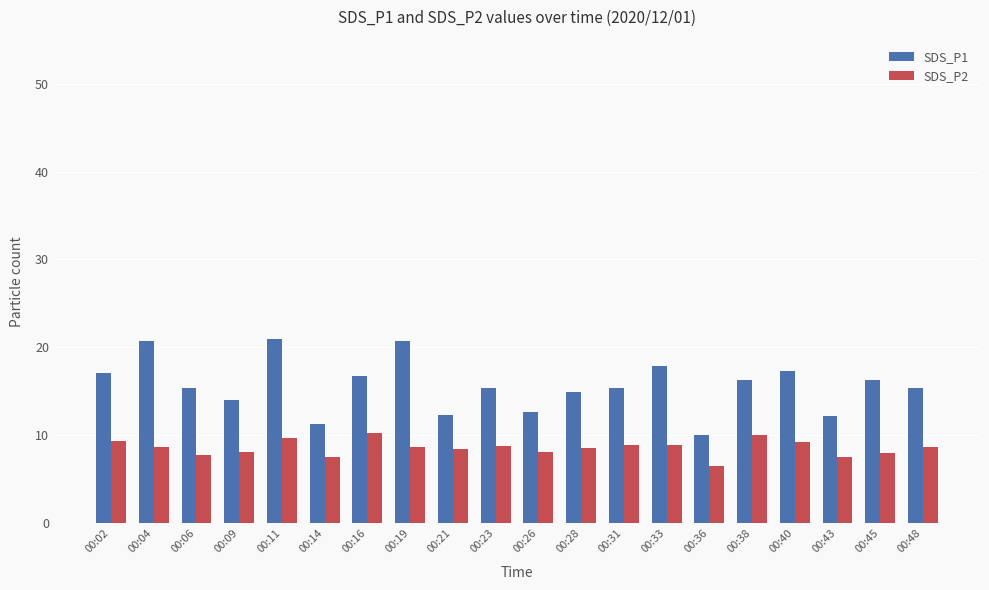

What is the difference between the highest and lowest values at 00:33?

9.0